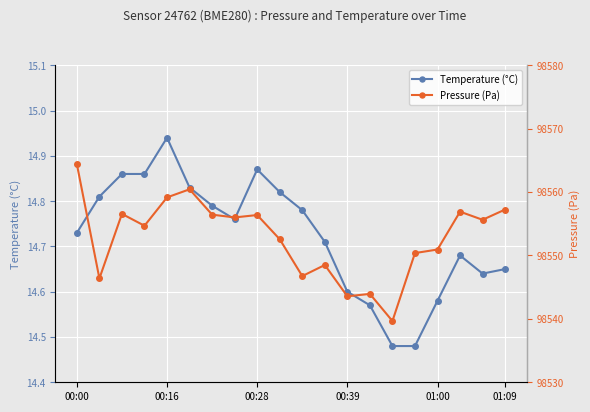

Reading right to left, what are all the values shown in this chart?

Temperature (°C): 14.7	14.6	14.7	14.6	14.5	14.5	14.6	14.6	14.7	14.8	14.8	14.9	14.8	14.8	14.8	14.9	14.9	14.9	14.8	14.7
Pressure (Pa): 98557.2	98555.6	98556.9	98550.9	98550.4	98539.7	98543.9	98543.6	98548.5	98546.8	98552.6	98556.4	98556.0	98556.4	98560.4	98559.2	98554.7	98556.6	98546.4	98564.4